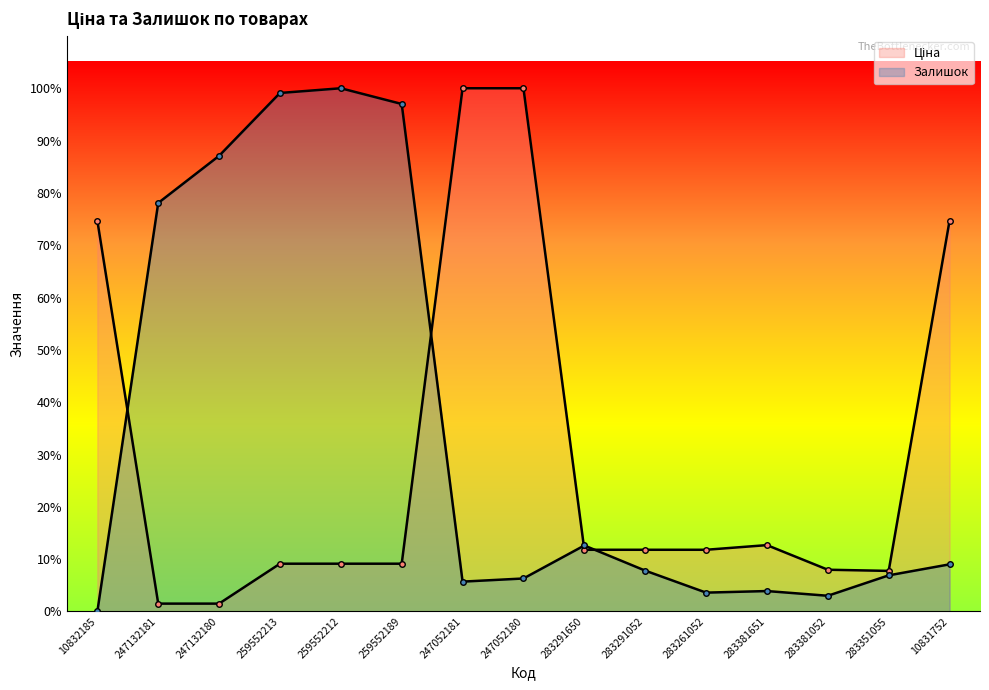

How many values in Залишок (лінія) are above zero?

14